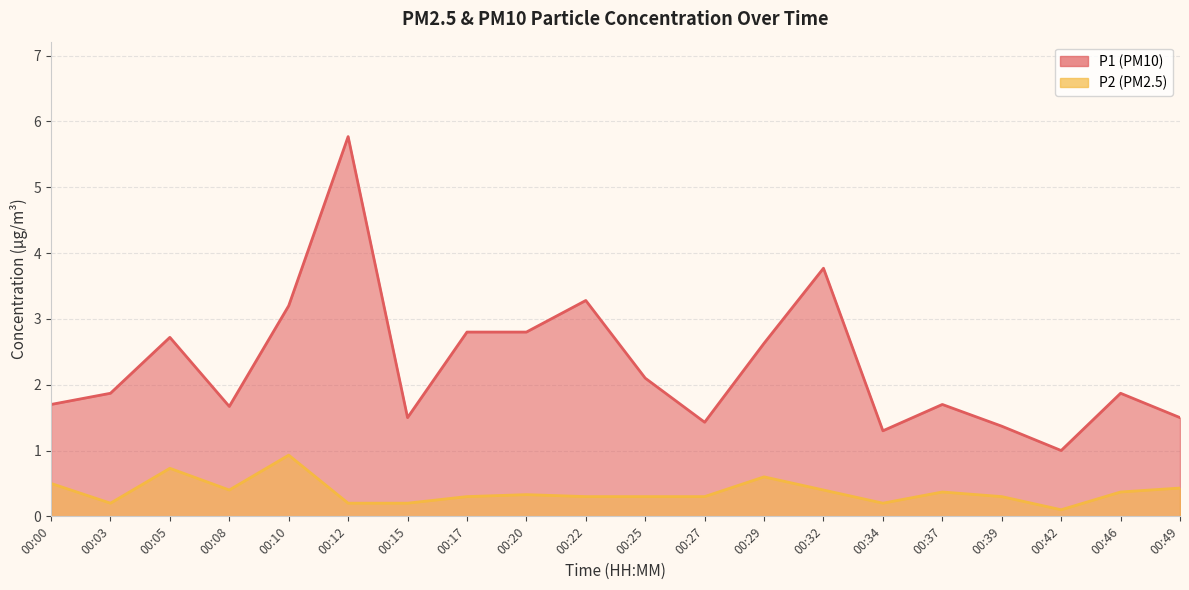

What is the difference between the maximum and minimum values in the P1 series?

4.8